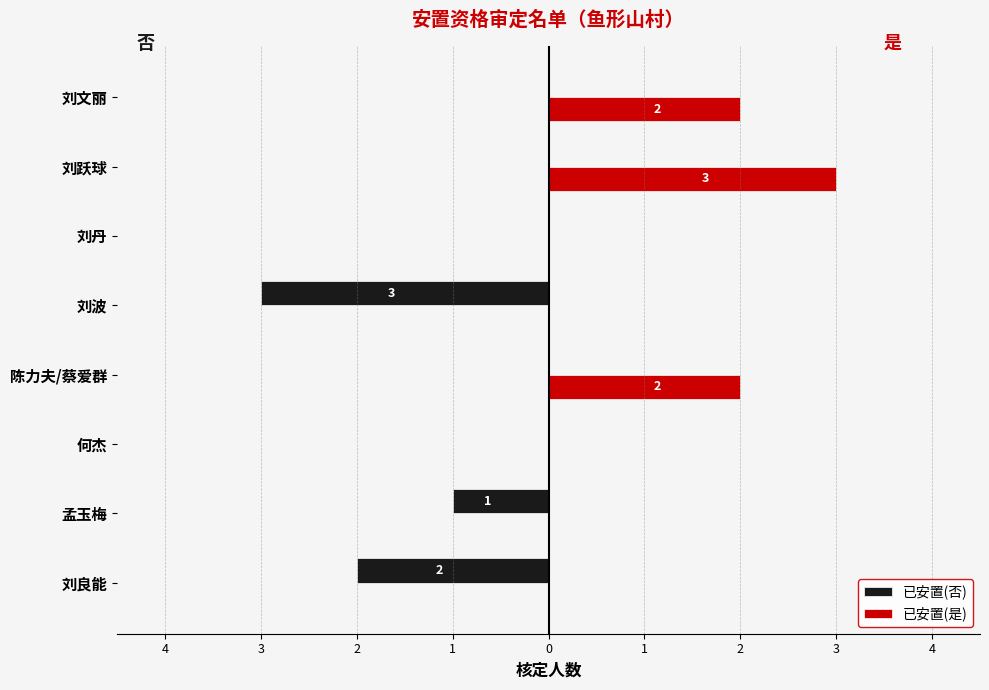

At how many categories does at least one series exceed 0?

3